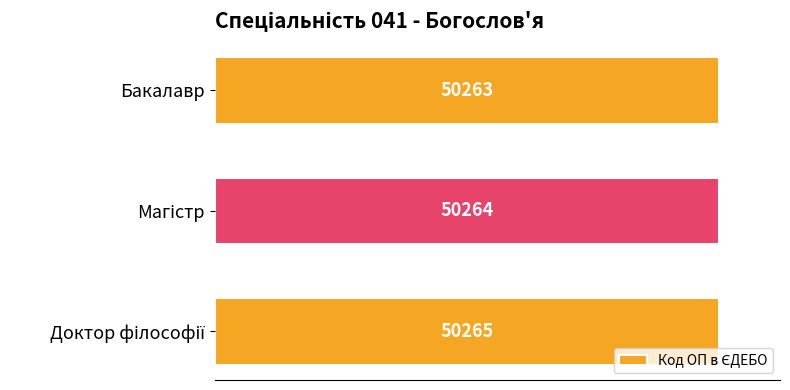

What is the average value?

50264